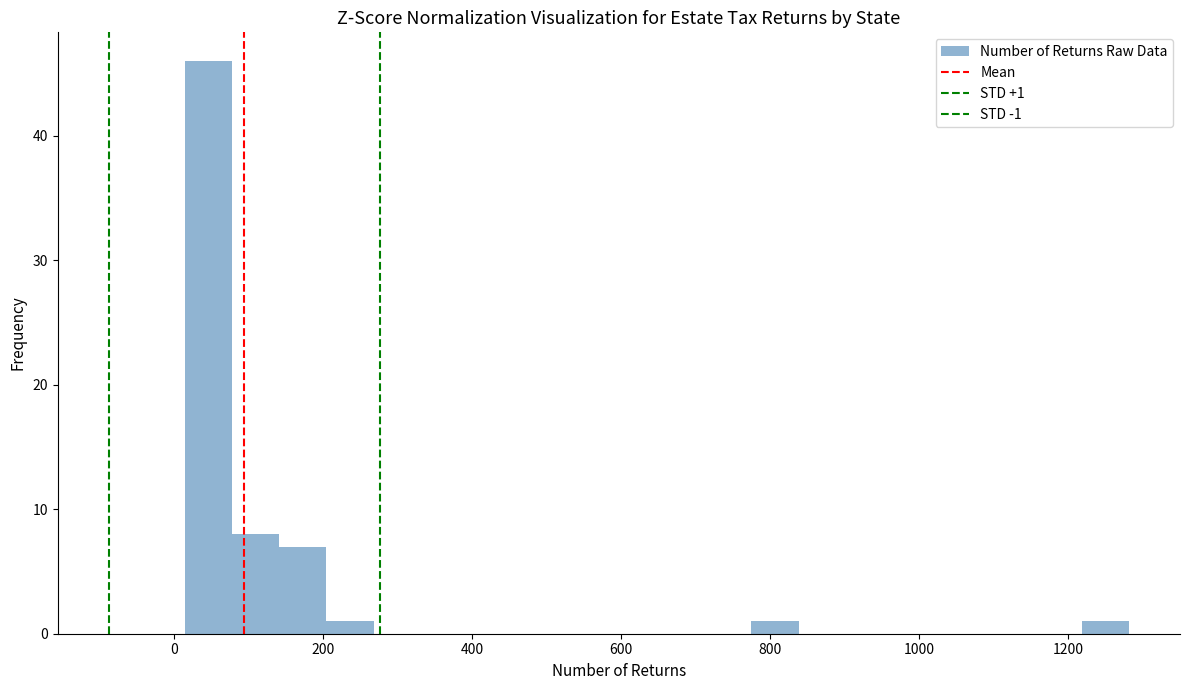

Read against the x-axis, roughly where is the centre of the tallest bar?

40